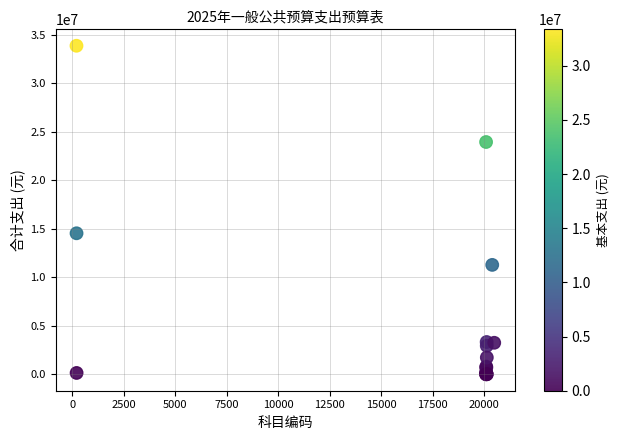

What Y value in the scatter plot is closest to 16935313?

14540220.0